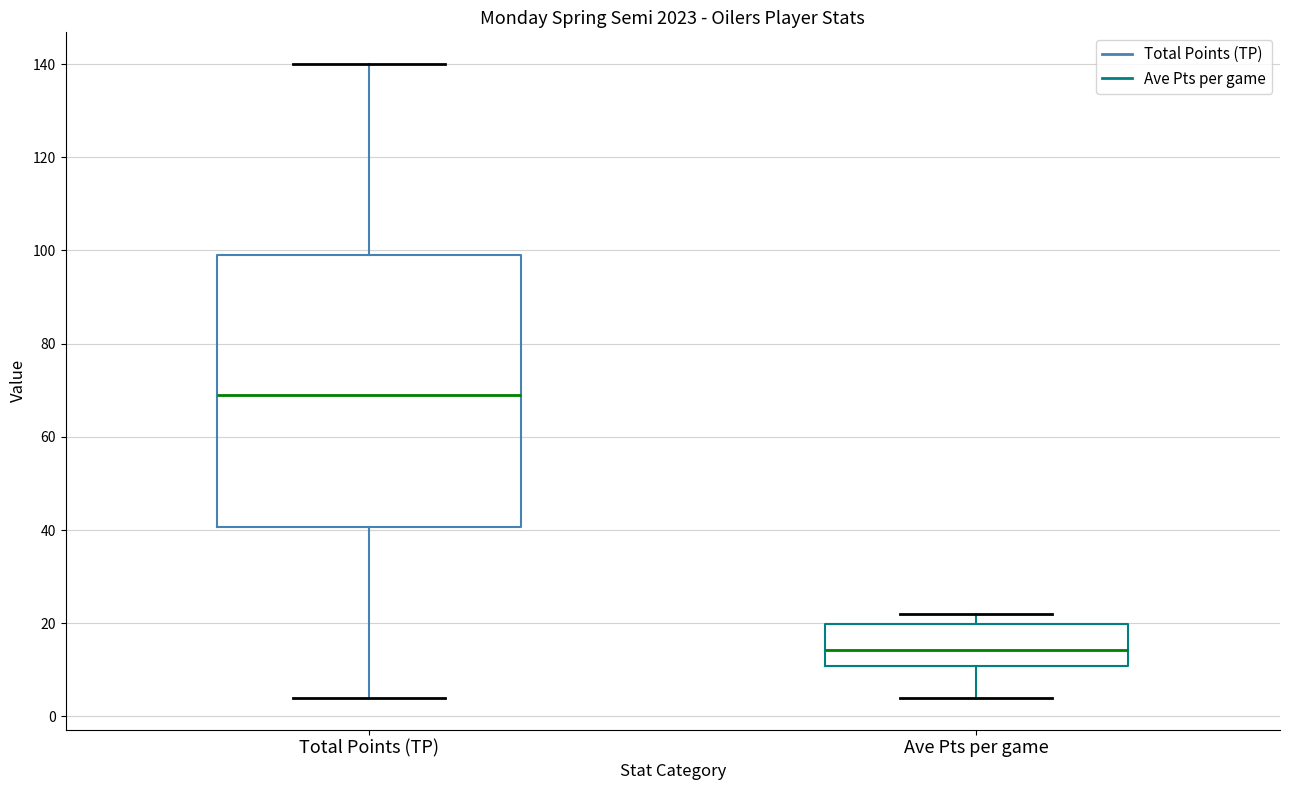

Where does the lower whisker of the box for Total Points (TP) end on the y-axis? The values are not printed on the chart, so give them approximately, as read against the axis.

4